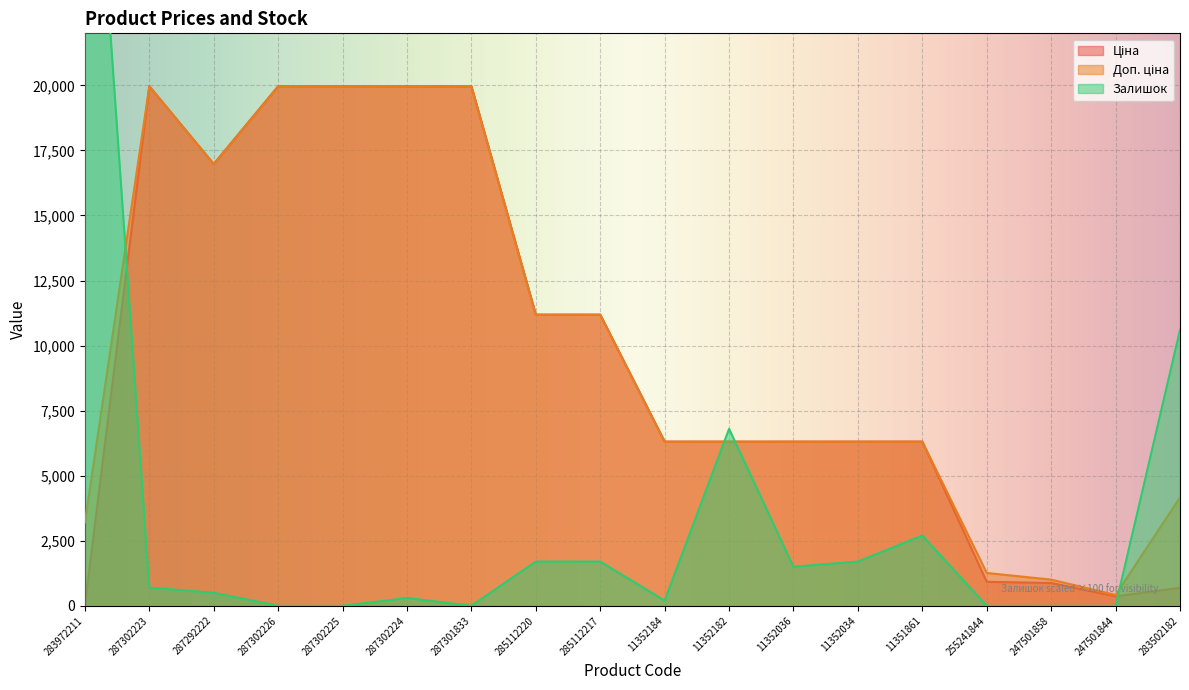

What position from the left is 287302223?

2